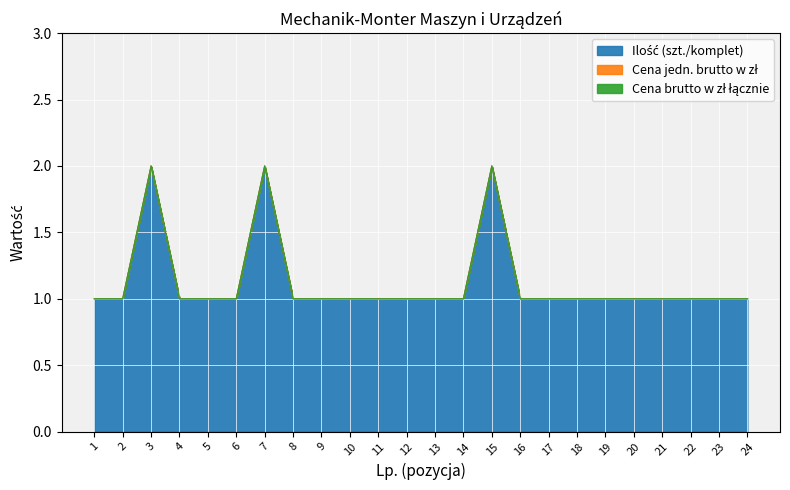

Which series changed the most between 13 and 23?

Ilość (szt./komplet)